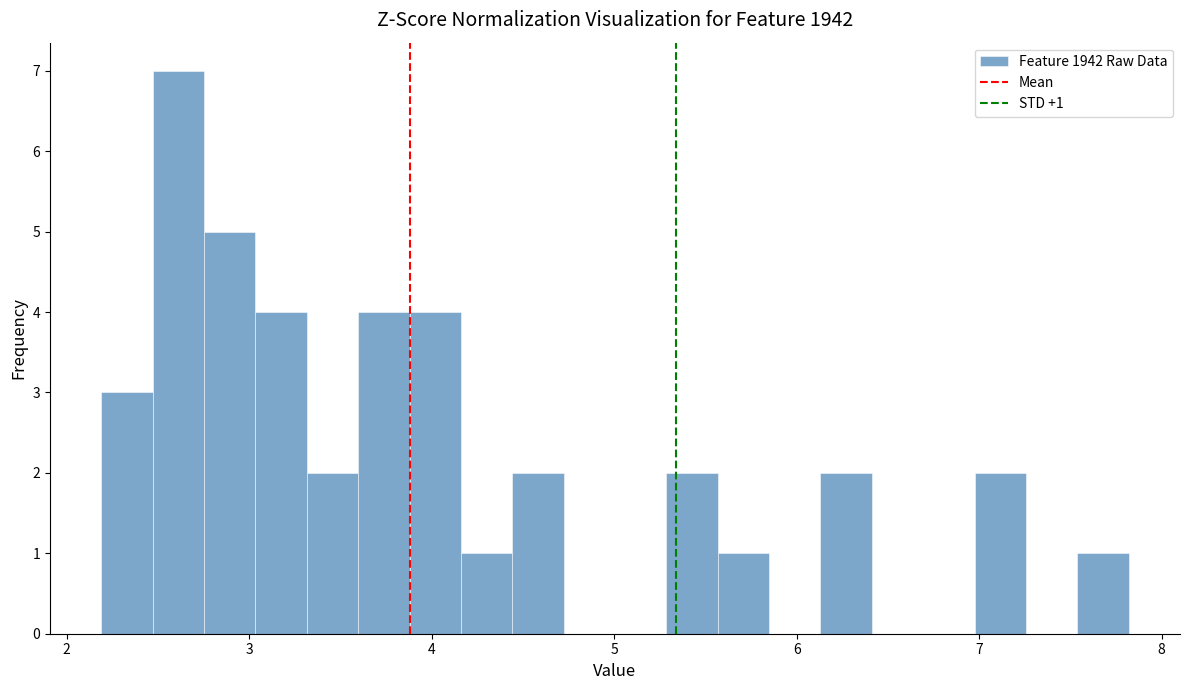

Read against the x-axis, roughly where is the centre of the tallest bar?

2.6